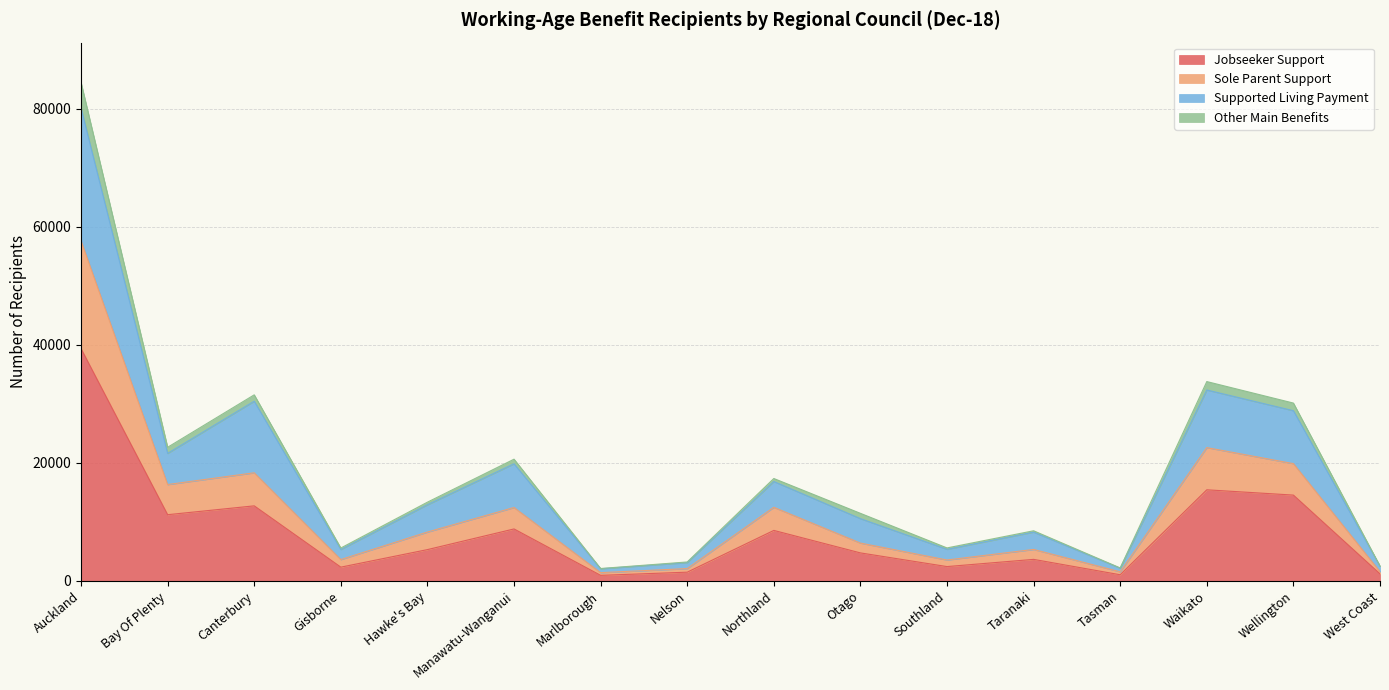

How many lines are shown in the chart?

4